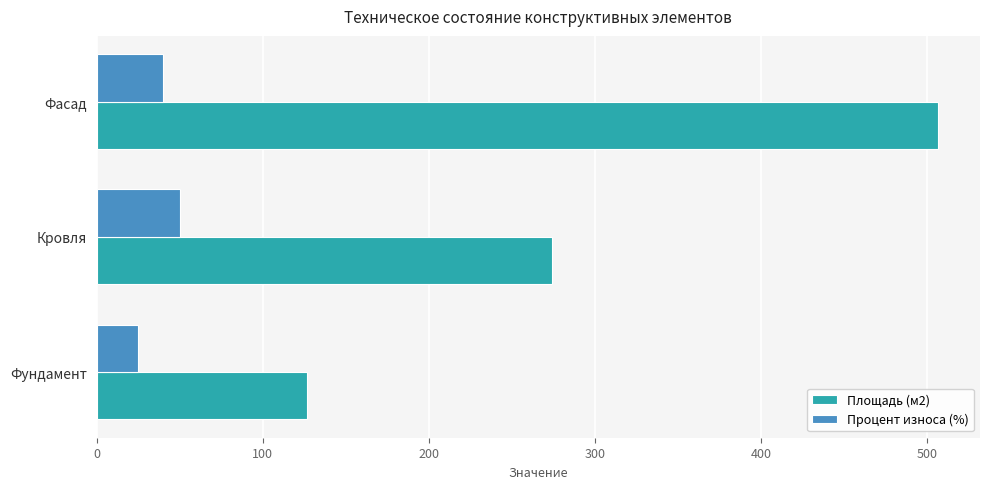

What is the lowest value of the Площадь (м2) series?

126.6